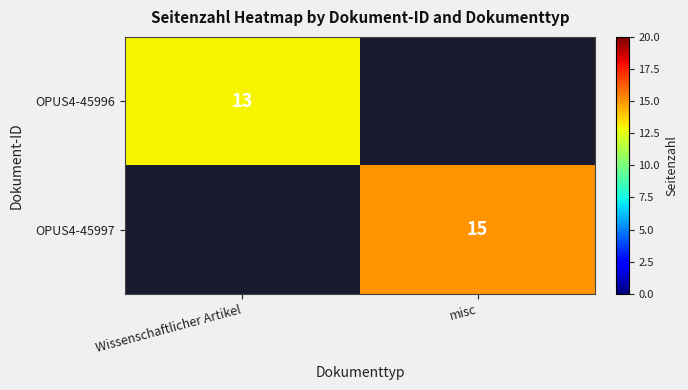

True or false: OPUS4-45997 has a value of 15 at misc.

True